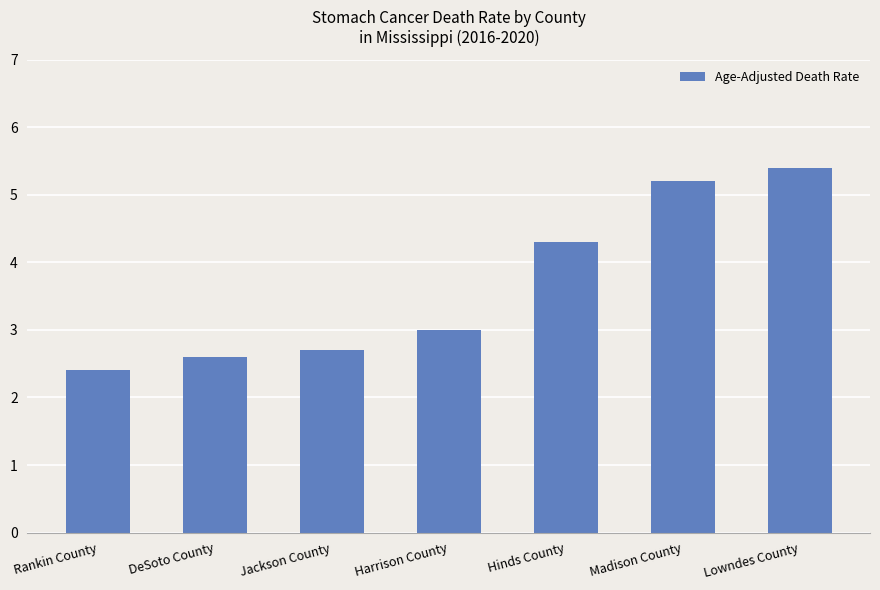

How many values are below 3?

3